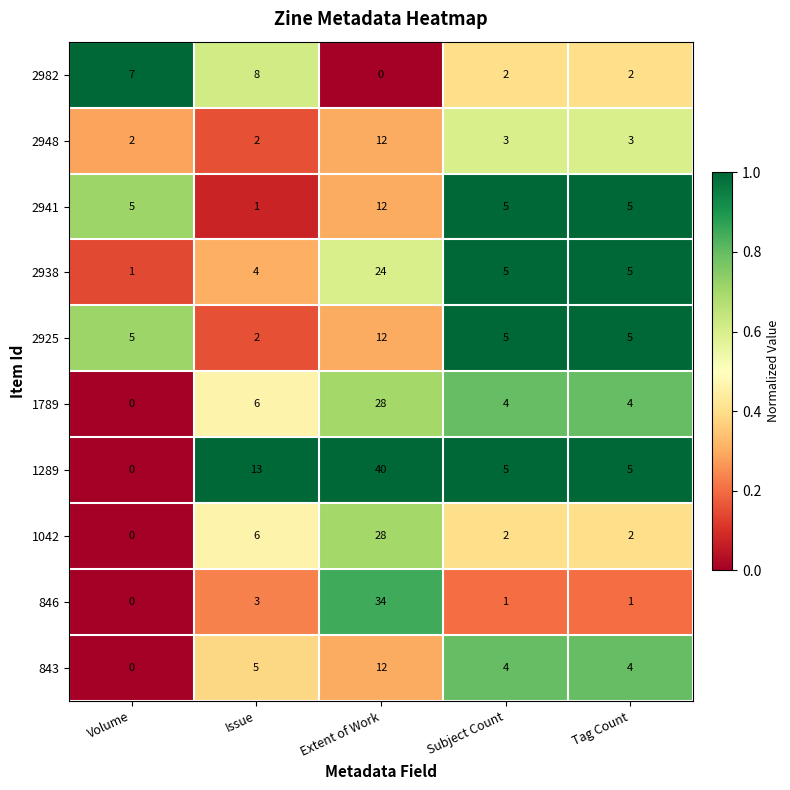

What is the average value of the 2925 series?

6